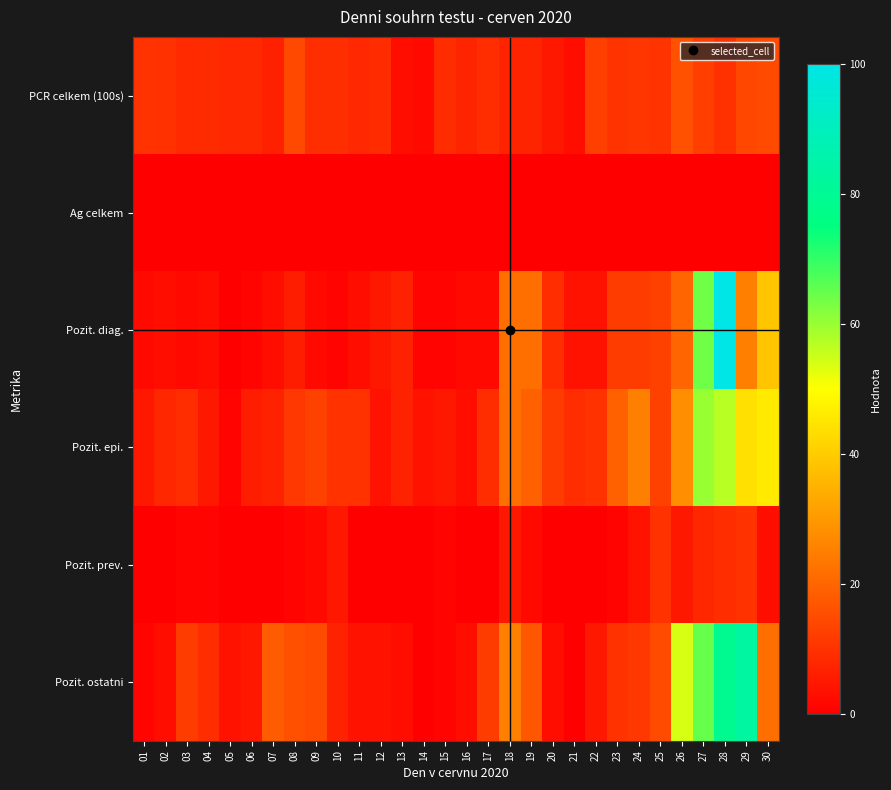

Reading left to right, what are all the values shown in this chart?

PCR celkem (100s): 01=10.1	02=9.8	03=8.5	04=8.8	05=8.0	06=8.2	07=6.6	08=14.4	09=9.3	10=9.3	11=8.2	12=8.8	13=3.0	14=2.1	15=8.8	16=7.2	17=9.1	18=7.2	19=7.2	20=5.0	21=3.1	22=12.7	23=10.3	24=10.8	25=10.2	26=16.2	27=12.5	28=9.8	29=14.2	30=14.8
Ag celkem: 01=0.0	02=0.0	03=0.0	04=0.0	05=0.0	06=0.0	07=0.0	08=0.0	09=0.0	10=0.0	11=0.0	12=0.0	13=0.0	14=0.0	15=0.0	16=0.0	17=0.0	18=0.0	19=0.0	20=0.0	21=0.0	22=0.0	23=0.0	24=0.0	25=0.0	26=0.0	27=0.0	28=0.0	29=0.0	30=0.0
Pozit. diag.: 01=2.0	02=3.0	03=2.0	04=3.0	05=0.0	06=1.0	07=3.0	08=6.0	09=2.0	10=1.0	11=3.0	12=5.0	13=7.0	14=1.0	15=1.0	16=2.0	17=2.0	18=22.0	19=22.0	20=9.0	21=4.0	22=4.0	23=12.0	24=12.0	25=13.0	26=20.0	27=64.0	28=100.0	29=25.0	30=39.0
Pozit. epi.: 01=5.0	02=8.0	03=9.0	04=5.0	05=1.0	06=6.0	07=7.0	08=11.0	09=13.0	10=10.0	11=10.0	12=4.0	13=7.0	14=4.0	15=5.0	16=3.0	17=9.0	18=22.0	19=19.0	20=12.0	21=9.0	22=10.0	23=19.0	24=25.0	25=13.0	26=28.0	27=60.0	28=57.0	29=44.0	30=46.0
Pozit. prev.: 01=0.0	02=0.0	03=1.0	04=1.0	05=0.0	06=0.0	07=0.0	08=1.0	09=2.0	10=5.0	11=0.0	12=0.0	13=0.0	14=0.0	15=1.0	16=0.0	17=0.0	18=5.0	19=2.0	20=0.0	21=0.0	22=0.0	23=1.0	24=4.0	25=10.0	26=5.0	27=8.0	28=9.0	29=10.0	30=3.0
Pozit. ostatni: 01=1.0	02=3.0	03=12.0	04=9.0	05=4.0	06=5.0	07=18.0	08=16.0	09=15.0	10=7.0	11=4.0	12=4.0	13=3.0	14=0.0	15=1.0	16=3.0	17=12.0	18=25.0	19=17.0	20=3.0	21=0.0	22=5.0	23=10.0	24=11.0	25=15.0	26=54.0	27=65.0	28=79.0	29=83.0	30=22.0